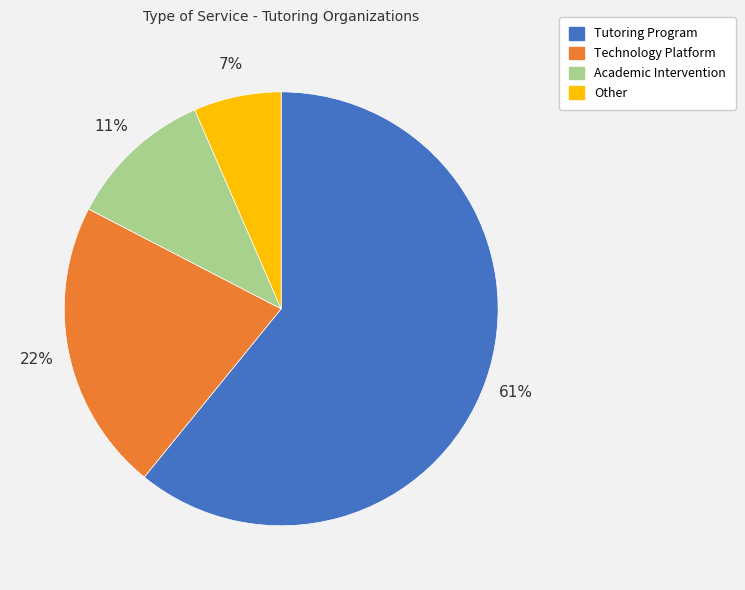

To the nearest percent, what is the difference between the Other and Academic Intervention slice percentages?

4%